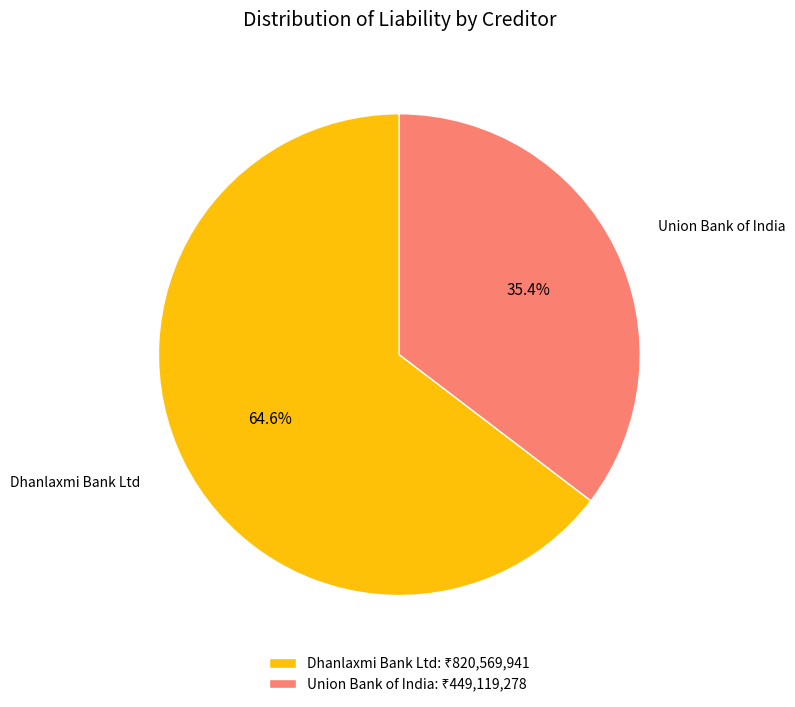

What percentage is NOT represented by Union Bank of India?

64.6%